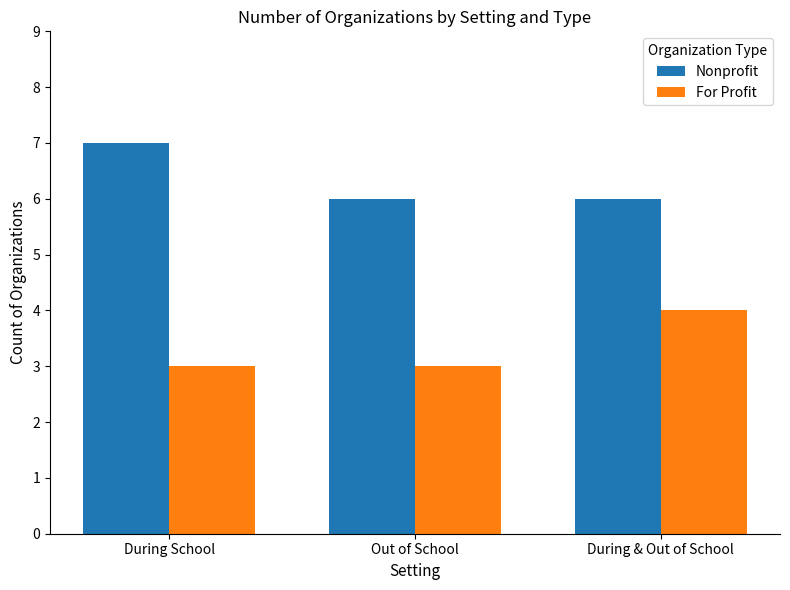

What is the greatest value displayed?

7